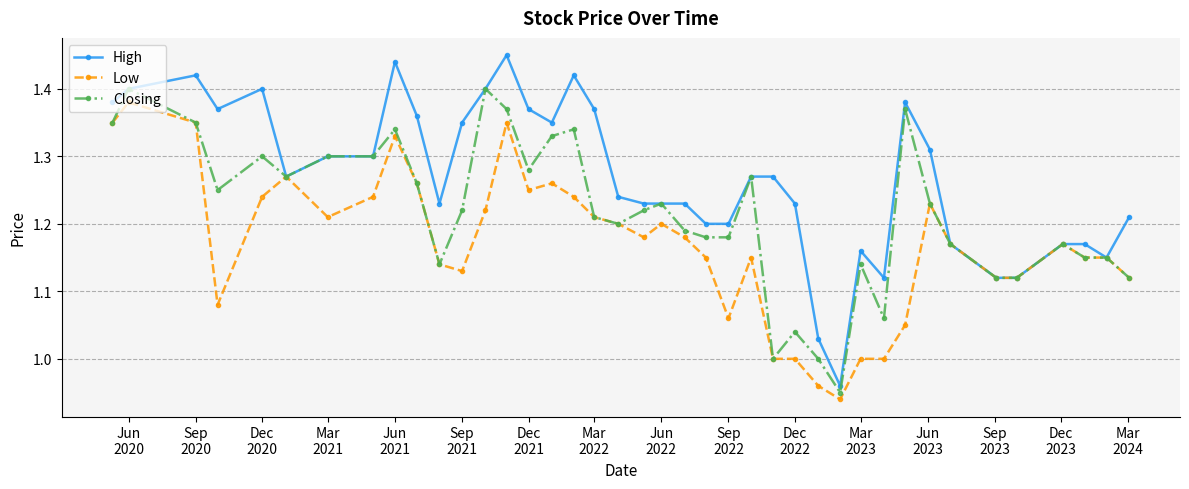

True or false: High has more than 2 points higher than both neighbors.

True